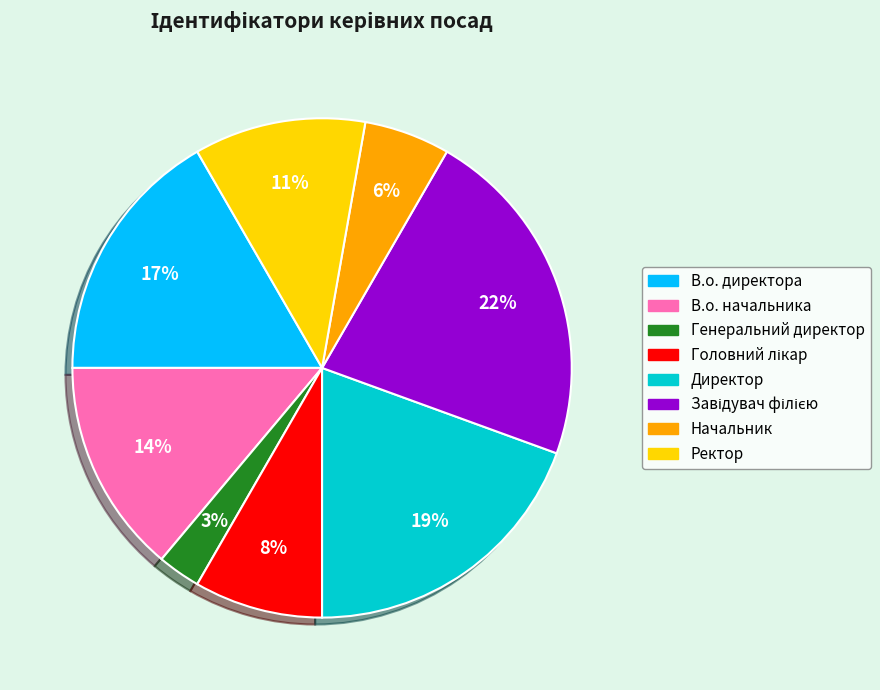

Which category has the smallest portion of the pie?

Генеральний директор